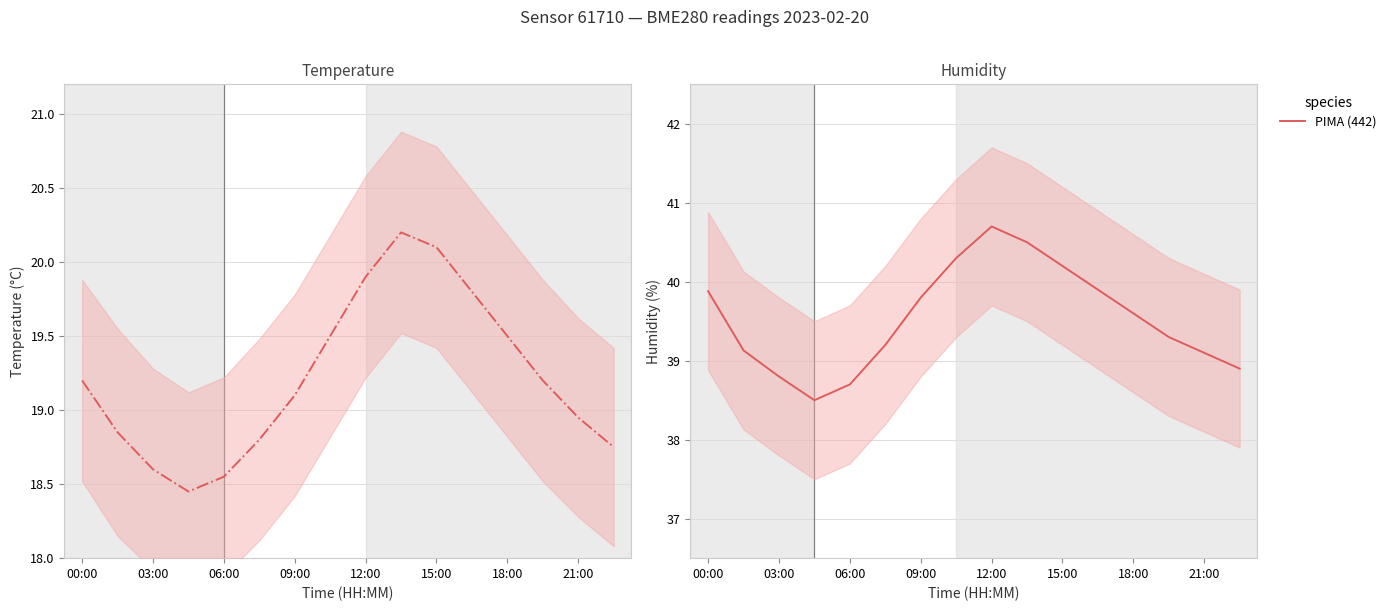

What is the average value of the temperature (°C) series?

19.2